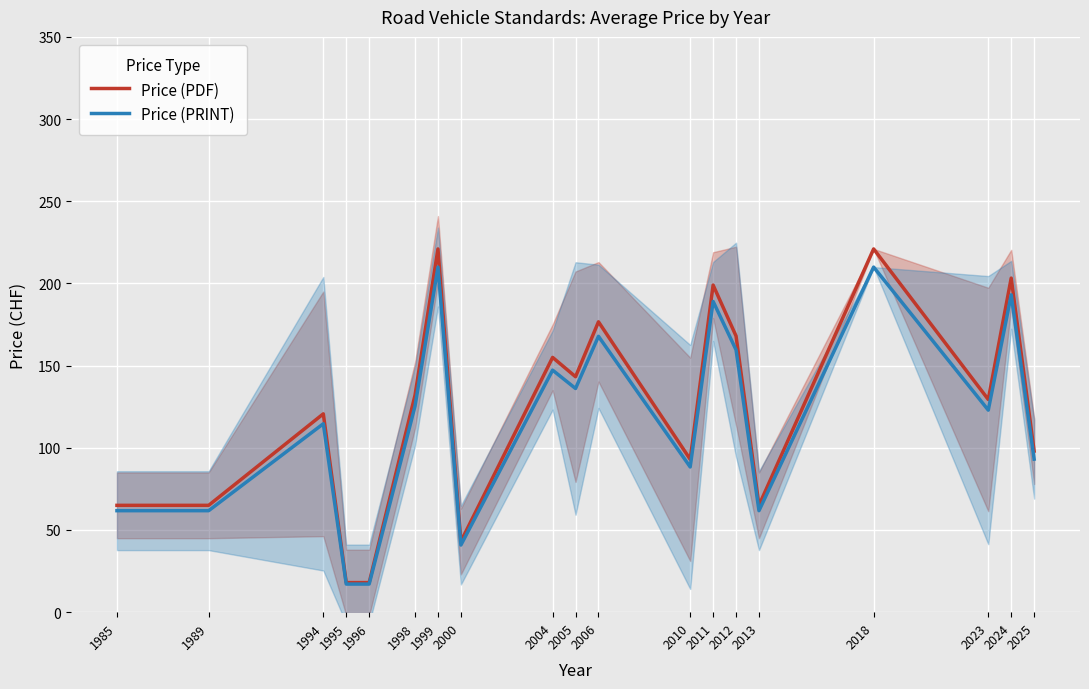

True or false: Price (PRINT) and Price (PDF) cross at least once.

False